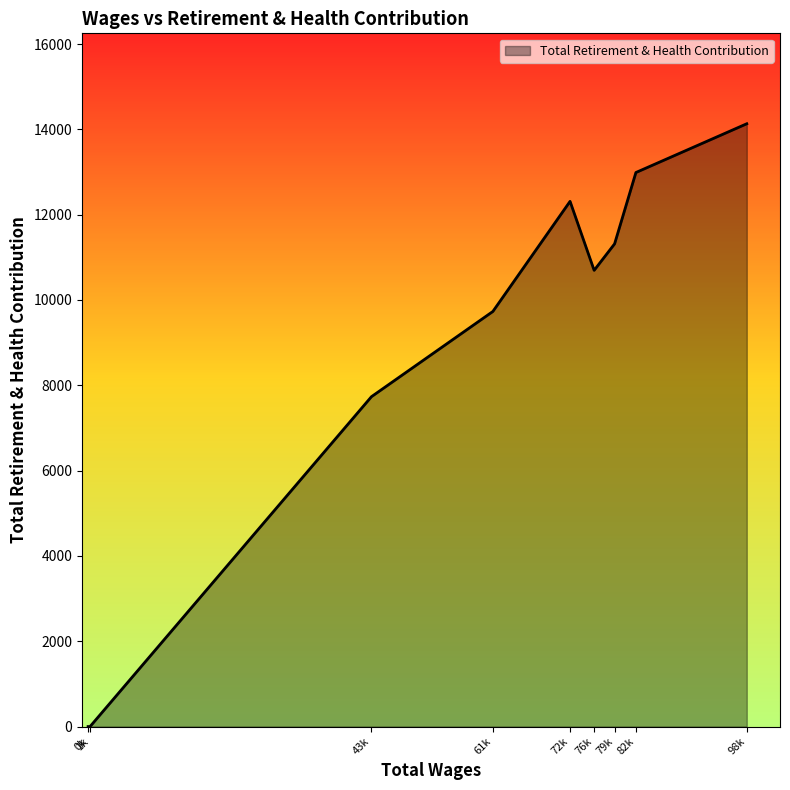

What is the difference between the maximum and minimum values?

14131